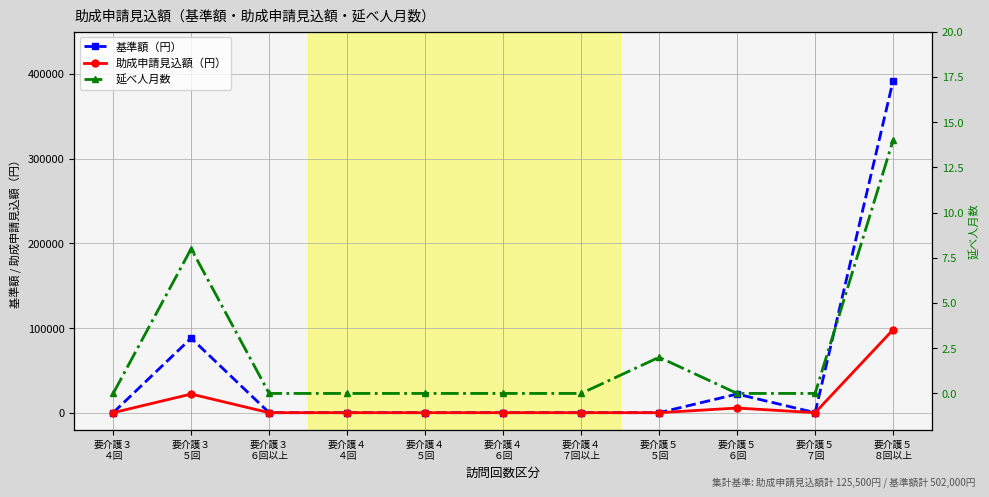

Reading left to right, extract all data points from this chart.

基準額（円）: 0	88000	0	0	0	0	0	0	22000	0	392000
助成申請見込額（円）: 0	22000	0	0	0	0	0	0	5500	0	98000
延べ人月数: 0	8	0	0	0	0	0	2	0	0	14